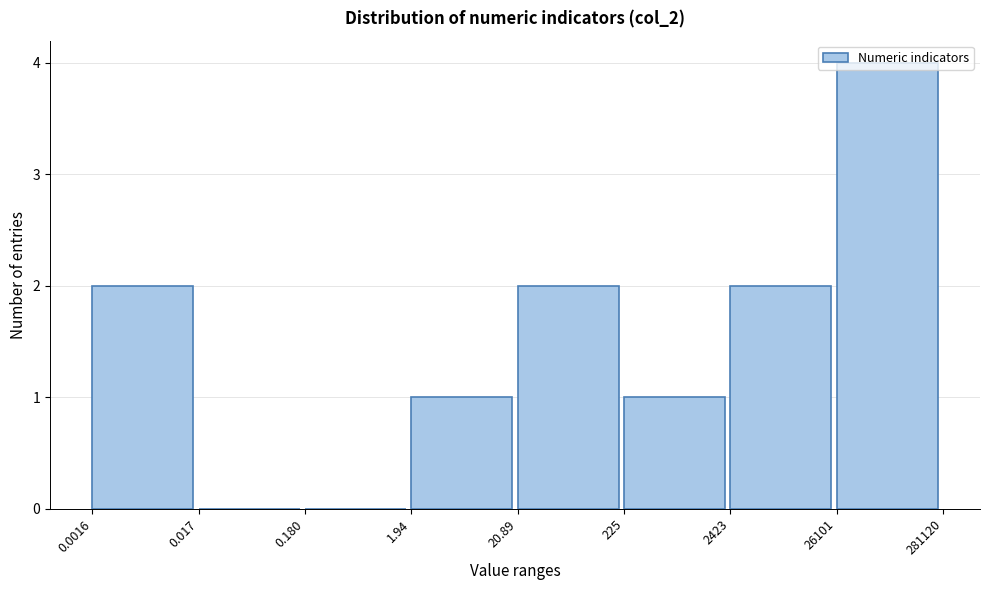

True or false: the data shows 1 at 225.

True